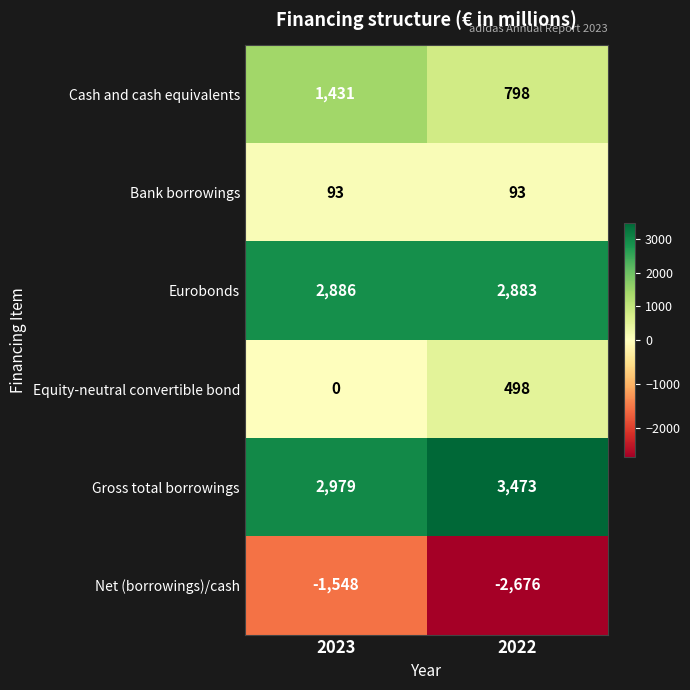

How many categories are shown in the chart?

2